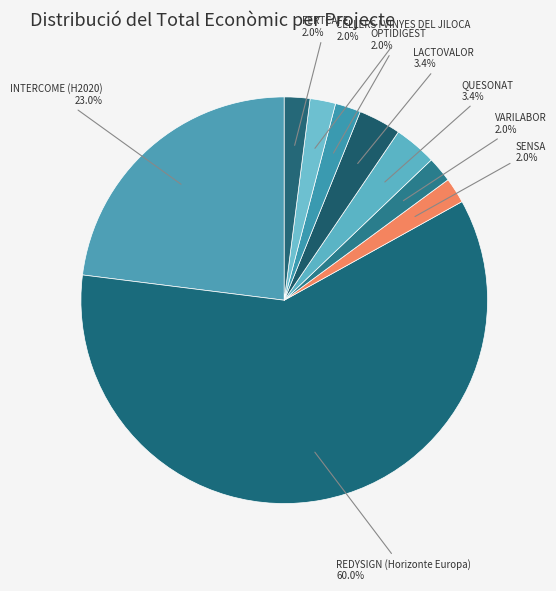

How many slices are in this pie chart?

9